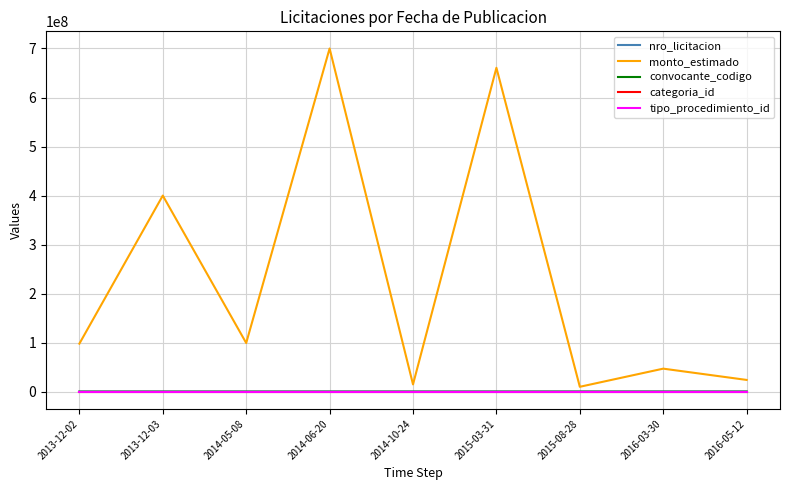

What is the greatest value displayed?

700000000